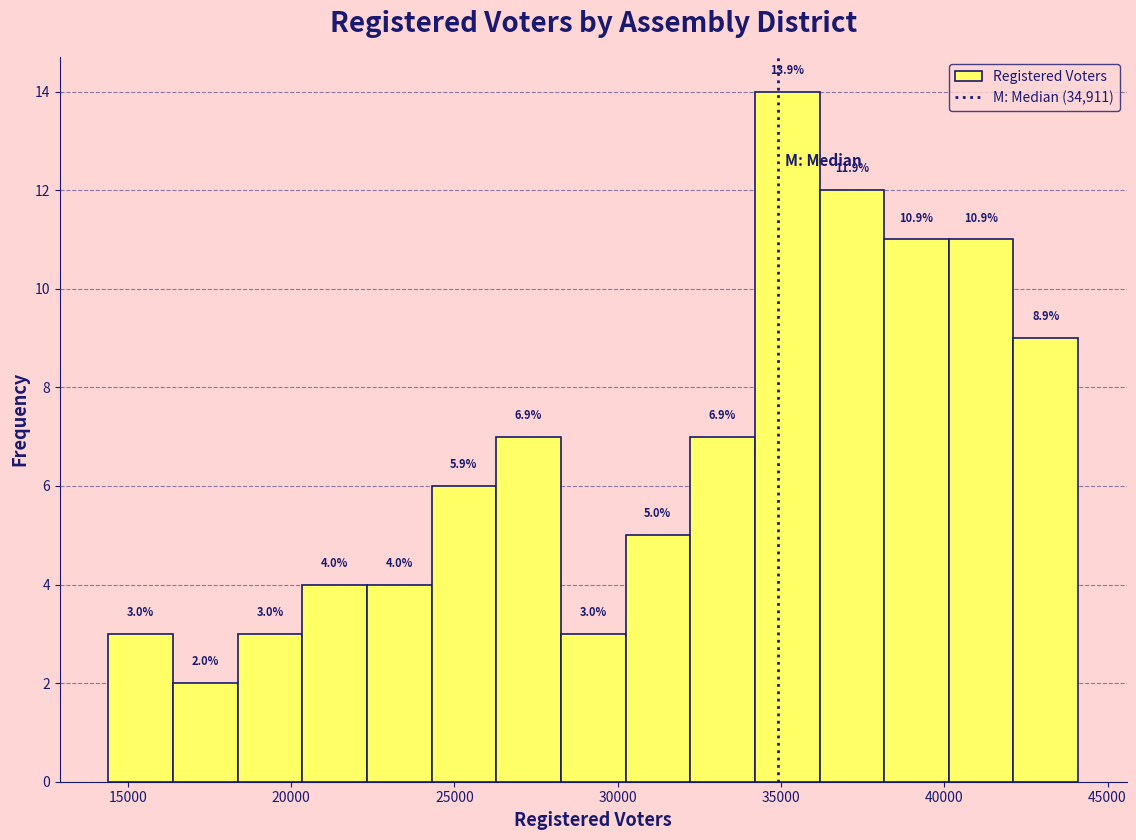

Read against the x-axis, roughly where is the centre of the tallest bar?

35000